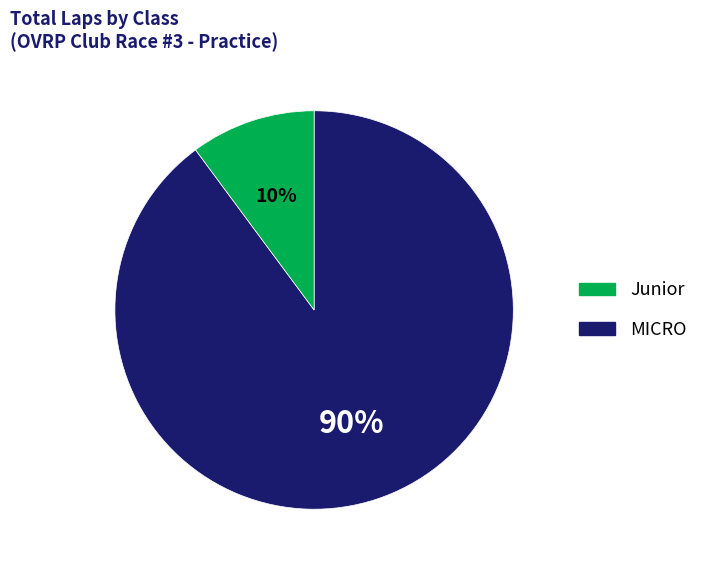

To the nearest percent, what is the average slice percentage?

50%